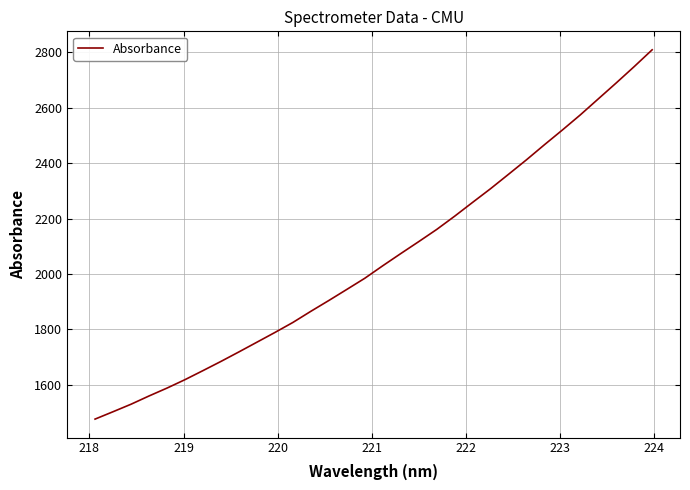

What is the difference between the maximum and minimum values?

1333.5